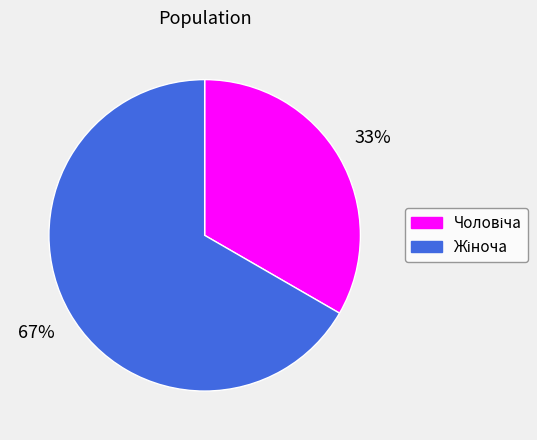

To the nearest percent, what is the average slice percentage?

50%